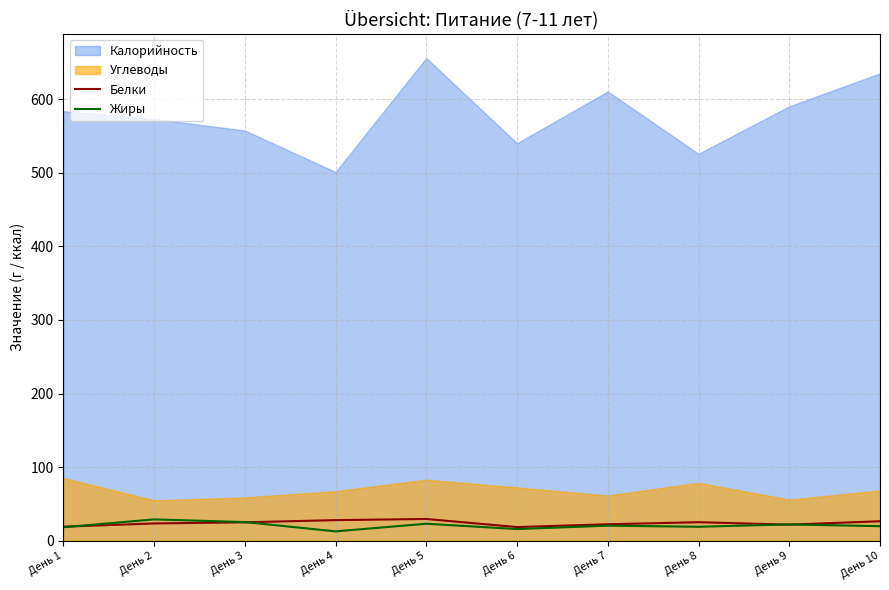

What value does the Белки series have at День 4?

27.9